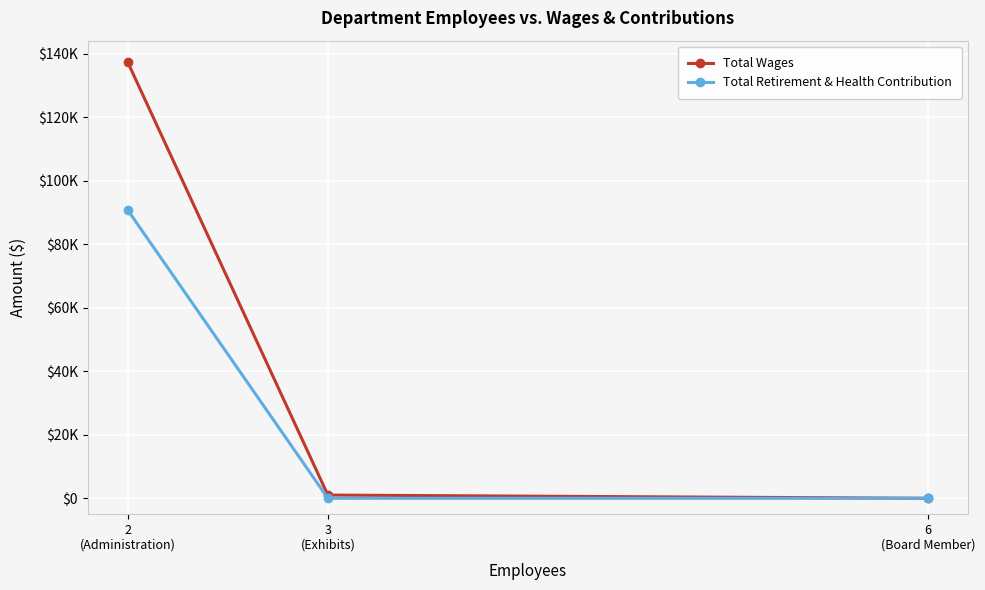

Which series has the largest range (max minus min)?

Total Wages